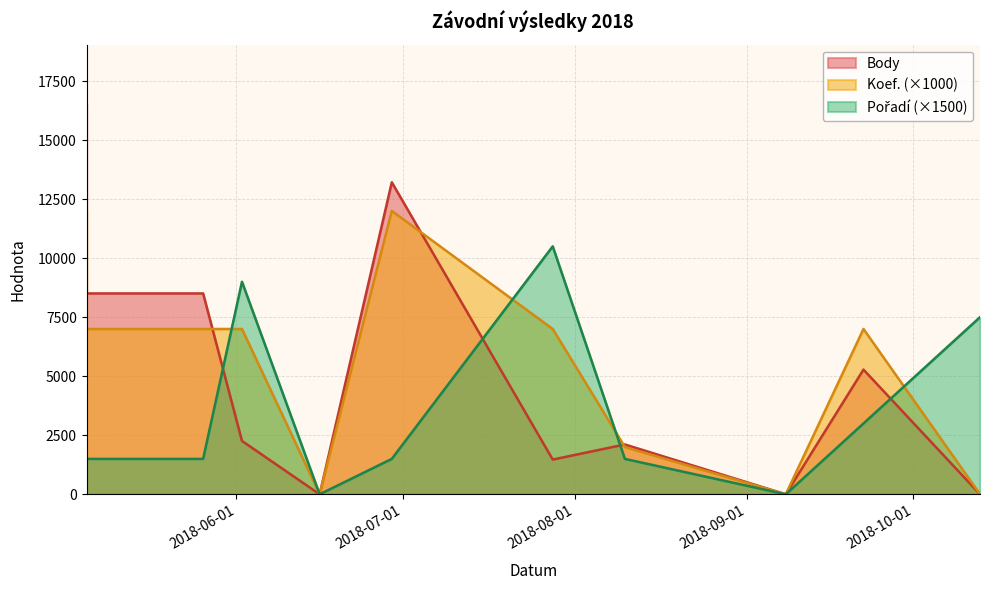

Between 2018-07-28 and 2018-08-10, which series saw the biggest shift?

Pořadí